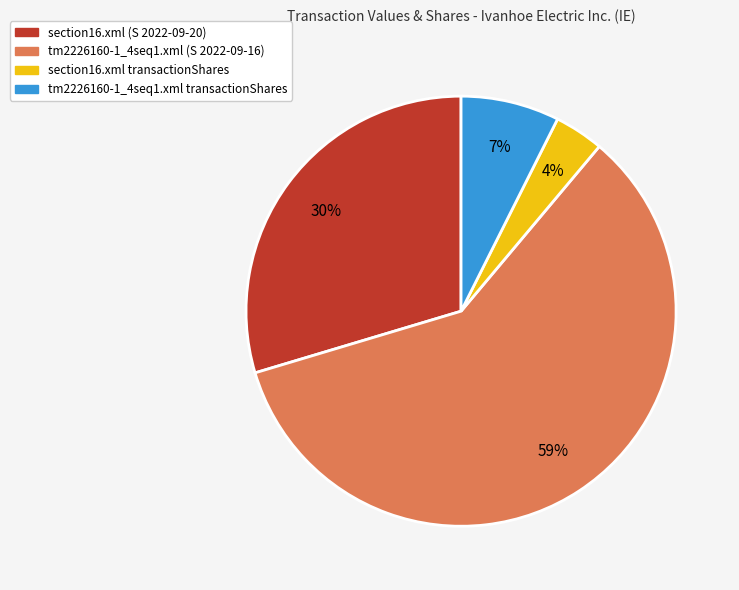

Between tm2226160-1_4seq1.xml (S 2022-09-16) and tm2226160-1_4seq1.xml transactionShares, which is larger?

tm2226160-1_4seq1.xml (S 2022-09-16)